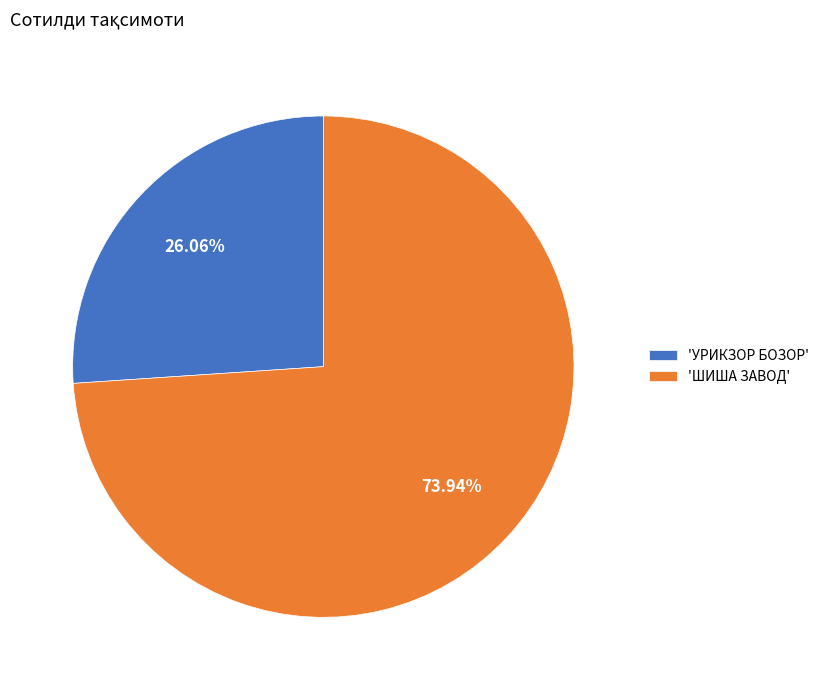

Rank the categories by value from highest to lowest.

'ШИША ЗАВОД', 'УРИКЗОР БОЗОР'